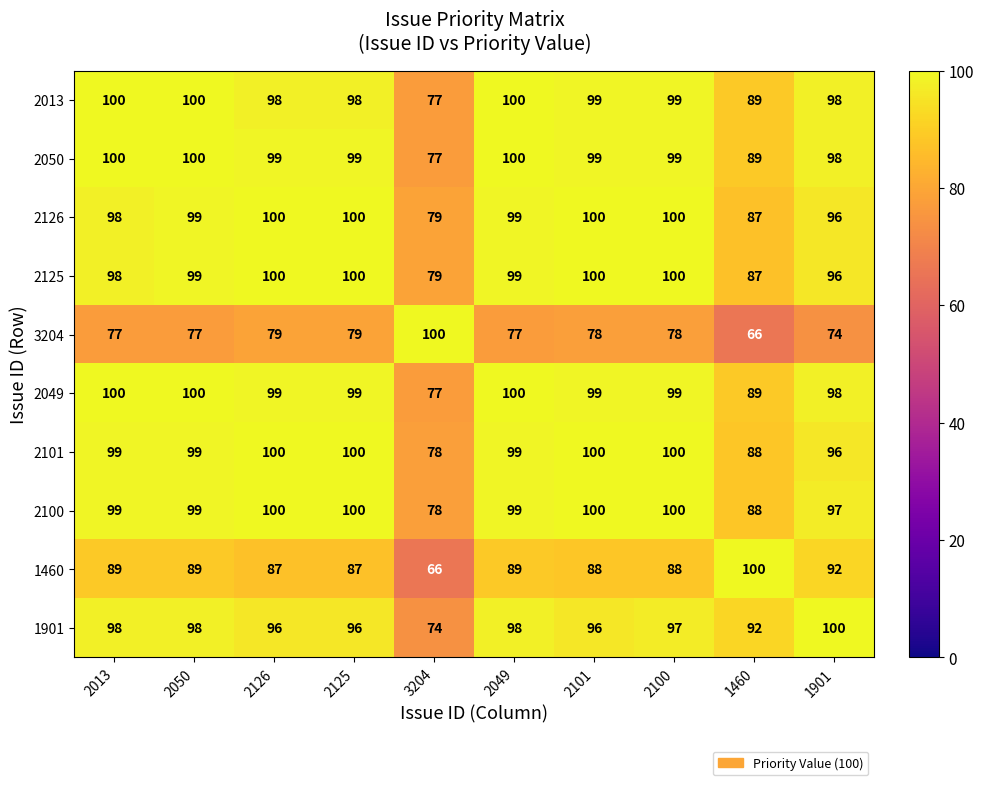

What is the spread (max minus min) of values at 2126?

21